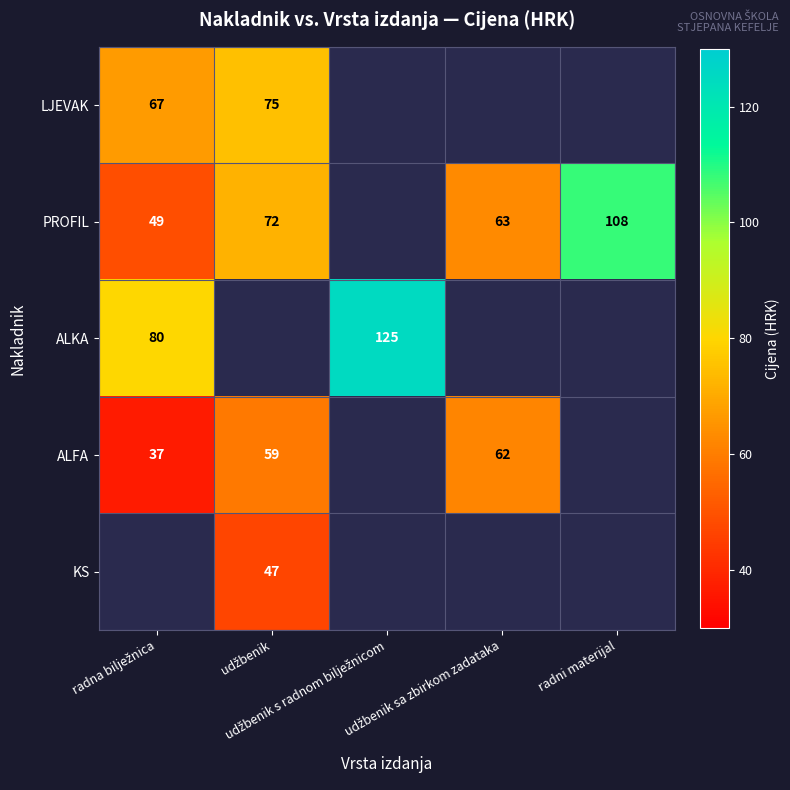

What is the difference between the PROFIL values at radni materijal and udžbenik sa zbirkom zadataka?

45.0